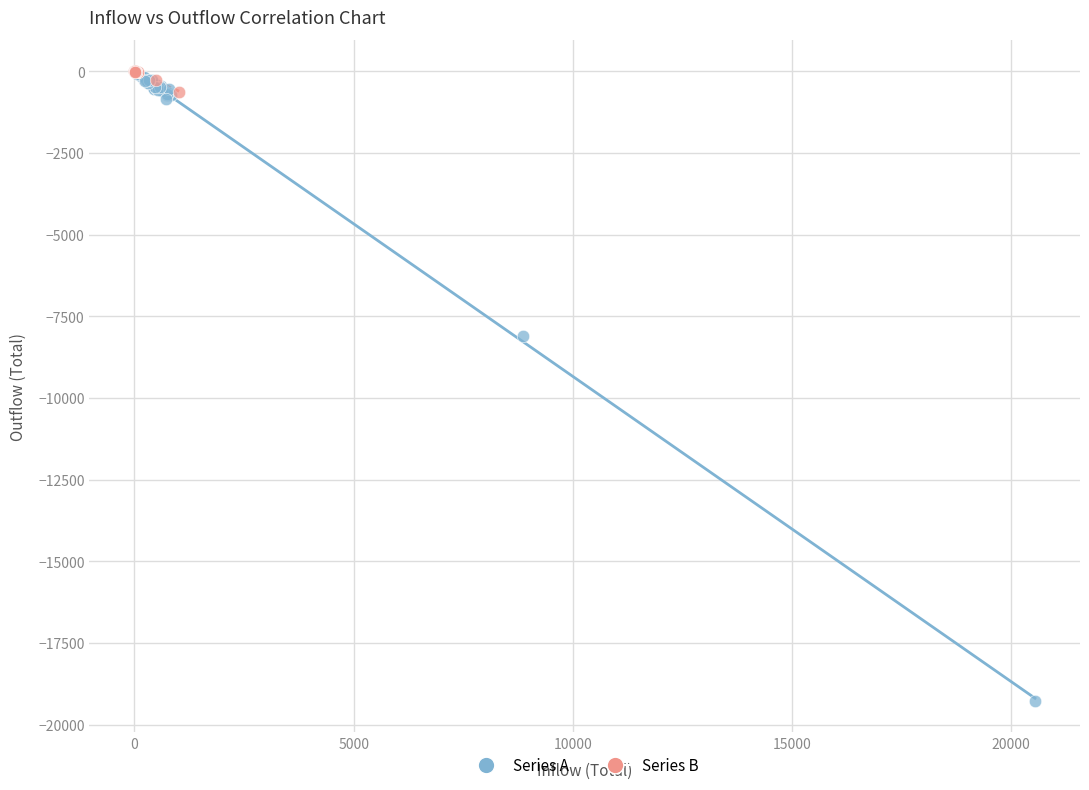

Which series has the largest Y range (max minus min)?

Series A